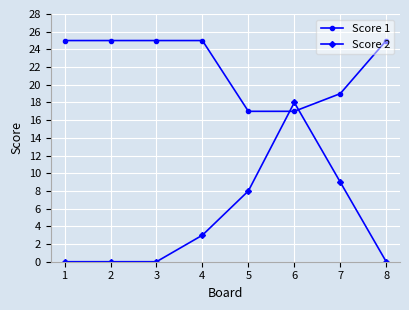

At which label does Score 2 reach its peak?

6